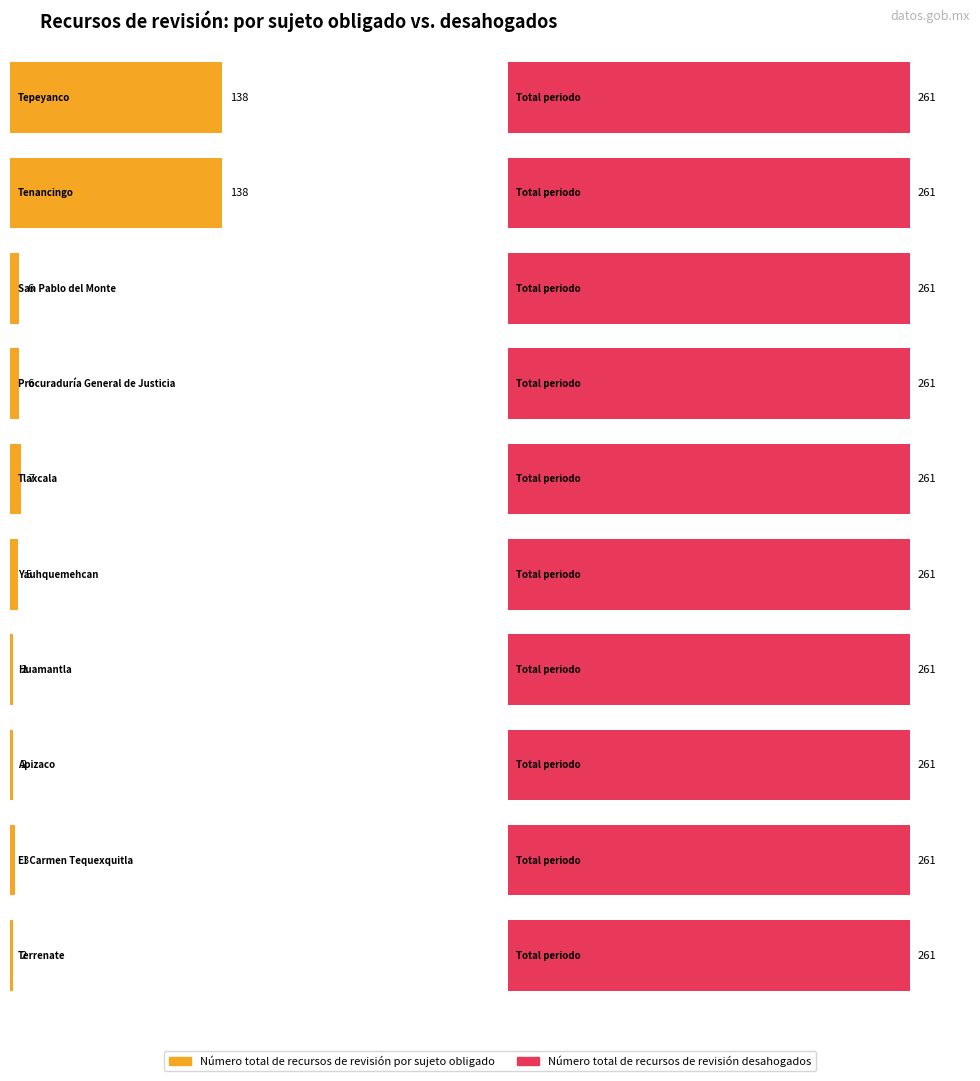

At which label is Número total de recursos de revisión por sujeto obligado closest to 138?

Tepeyanco